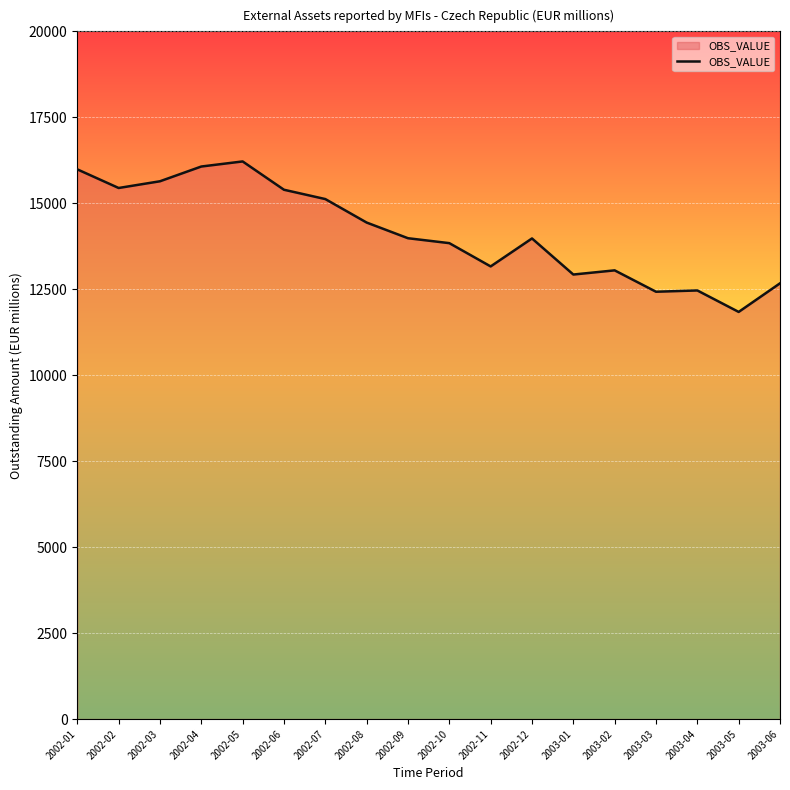

Read the value at 2002-05.

16217.2